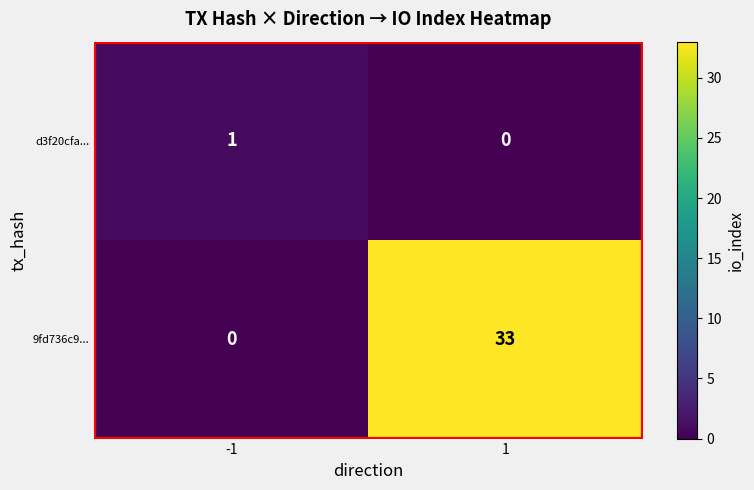

Rank the series at -1 from highest to lowest value.

d3f20cfa..., 9fd736c9...